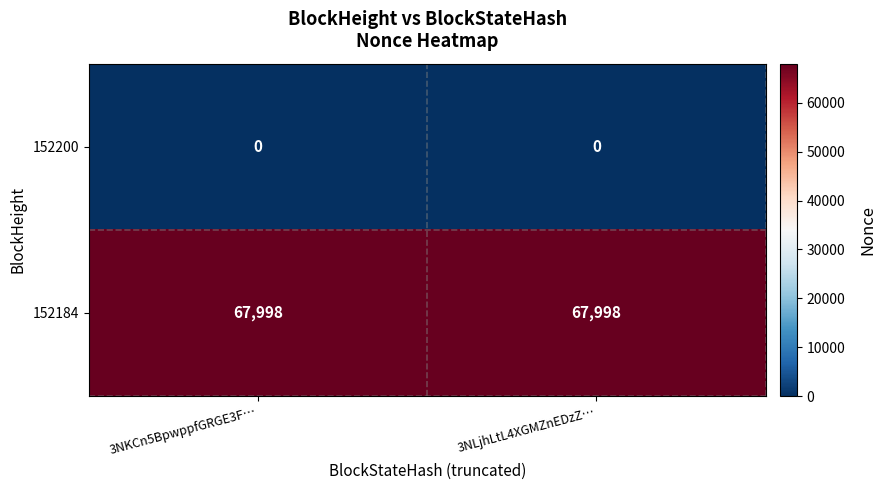

Count the number of data series in this chart.

2